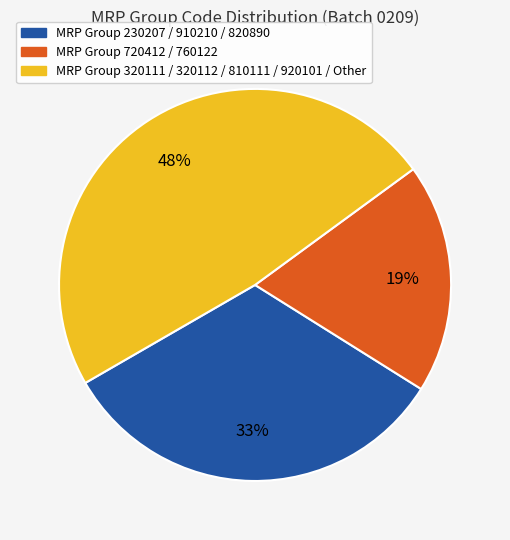

Is there a majority slice in this chart?

No